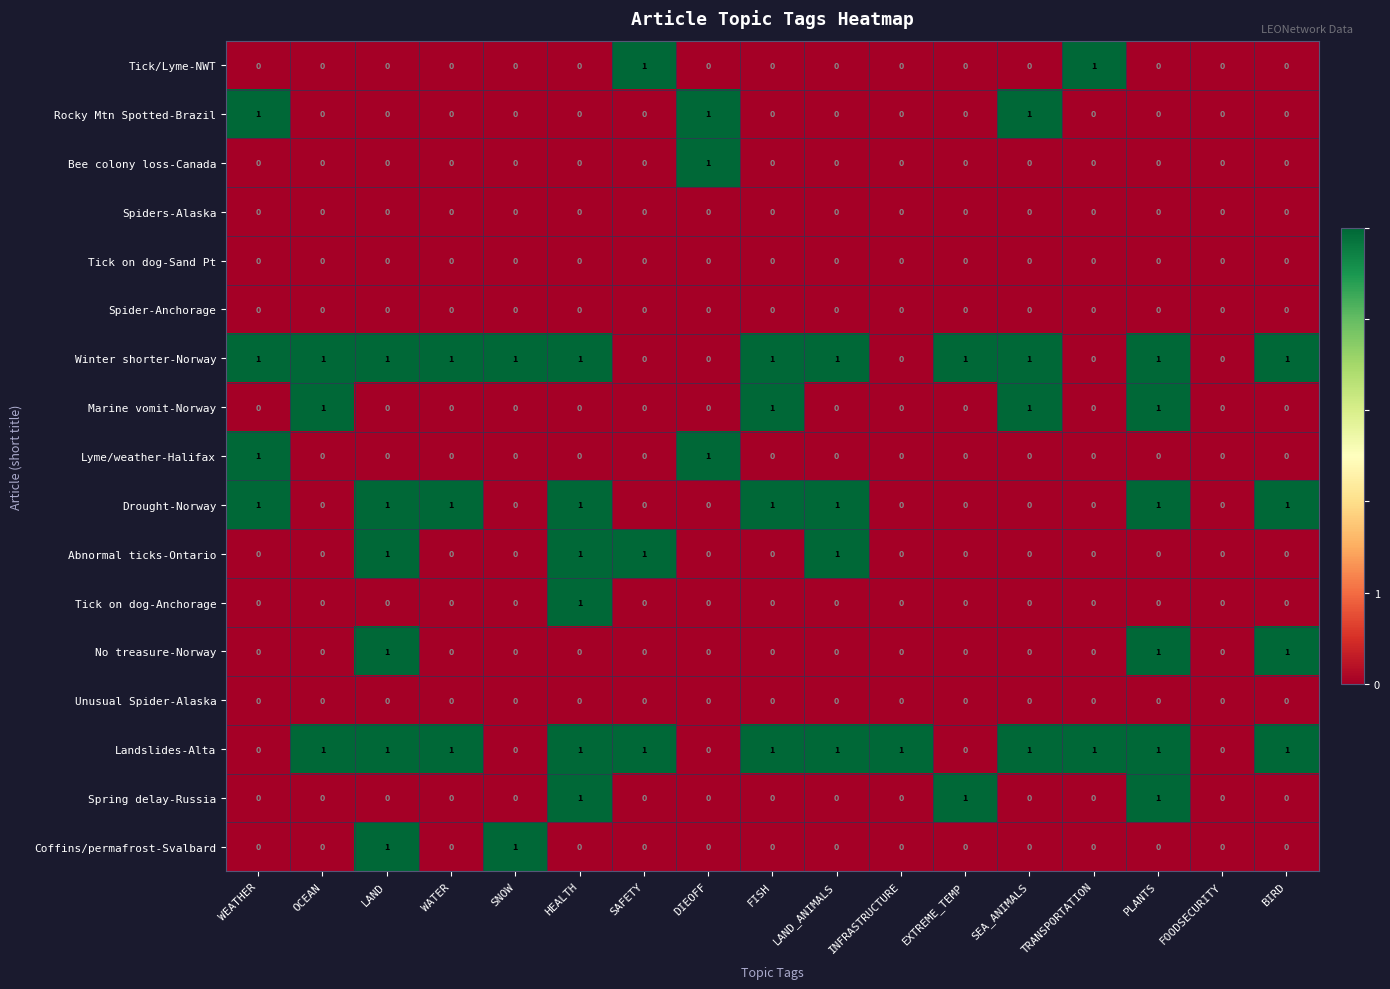

What is the sum of all Drought-Norway values?

8